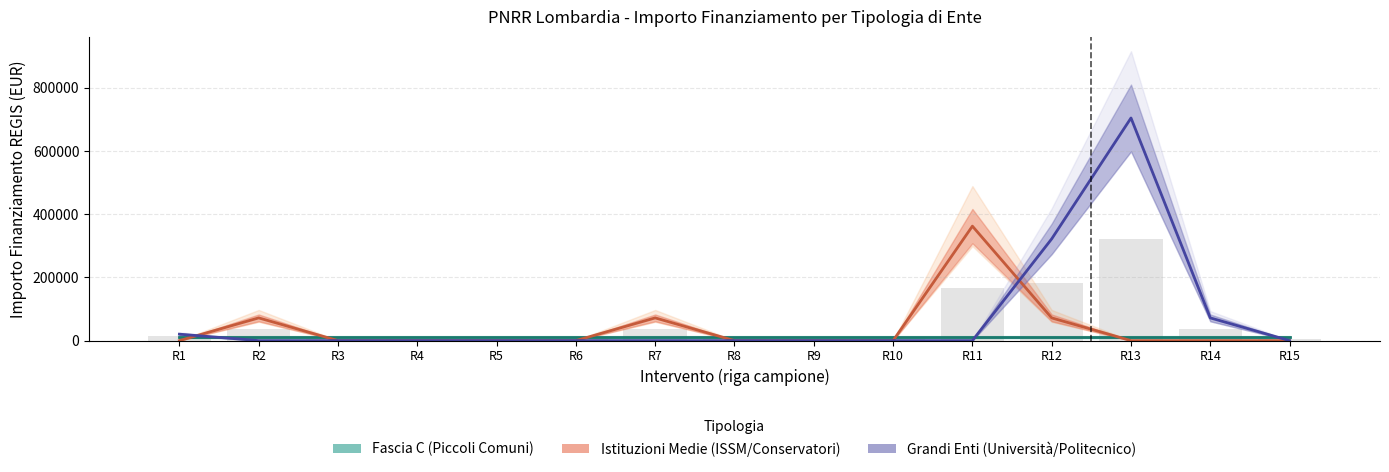

Reading left to right, transcribe all the data shown in this chart.

Fascia C (Piccoli Comuni): 10172.0	10172.0	10172.0	10172.0	10172.0	10172.0	10172.0	10172.0	10172.0	10172.0	10172.0	10172.0	10172.0	10172.0	10172.0
Istituzioni Medie (ISSM/Conservatori): 0.0	71885.4	0.0	0.0	0.0	0.0	71885.4	0.0	0.0	0.0	362202.8	71885.4	0.0	0.0	0.0
Grandi Enti (Università/Politecnico): 20344.0	0.0	0.0	0.0	0.0	0.0	0.0	0.0	0.0	0.0	0.0	321958.0	704421.9	71885.4	0.0
Totale combinato (barre): 13732.2	36925.9	4577.4	4577.4	4577.4	4577.4	36925.9	4577.4	4577.4	4577.4	167568.6	181807.0	321567.3	36925.9	4577.4